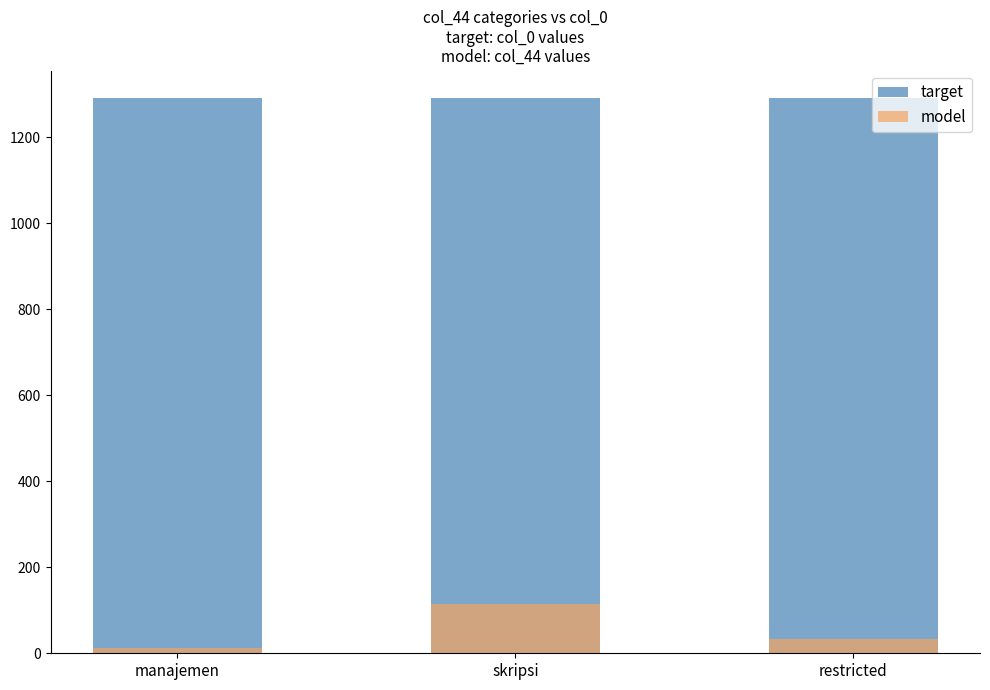

What is the average value of the target series?

1290